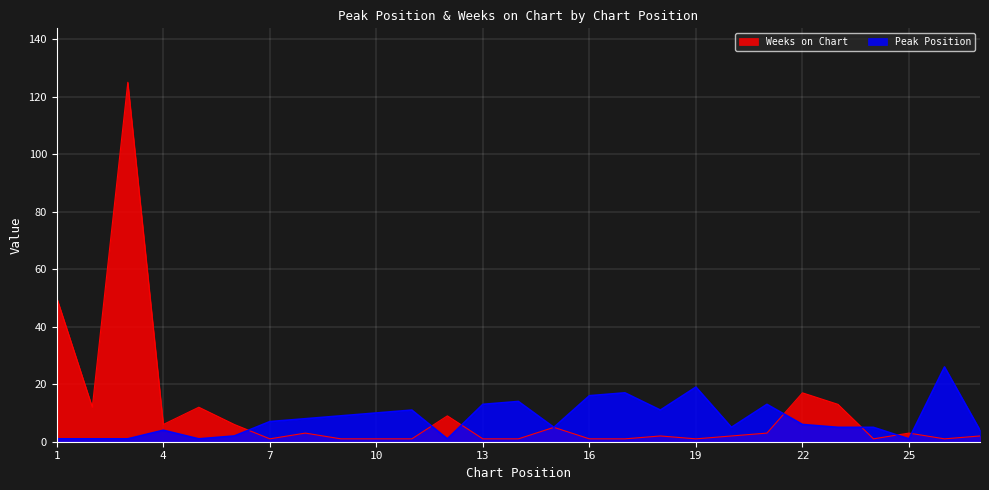

True or false: Weeks on Chart has a value of 1 at 16.

False